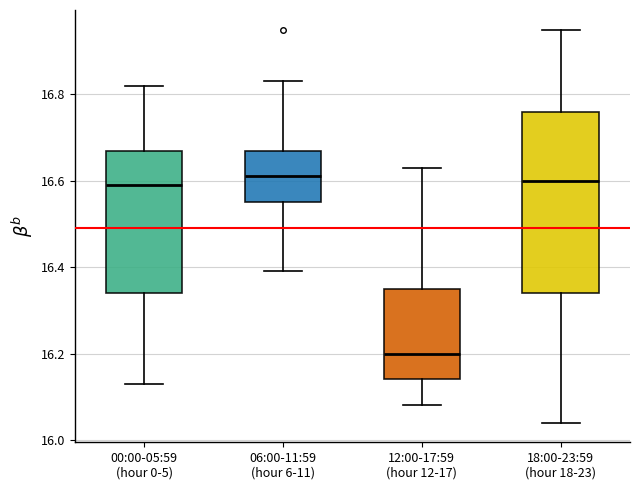

Where is the upper edge of the box for 00:00-05:59 (hour 0-5) on the y-axis? The values are not printed on the chart, so give them approximately, as read against the axis.

16.68